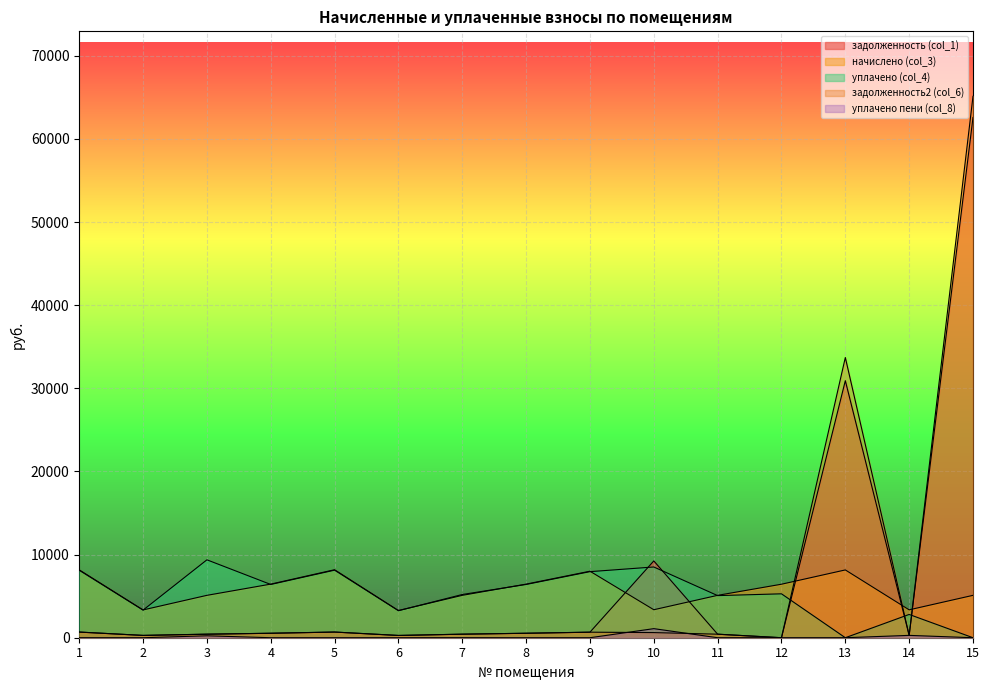

Which series has the widest spread of values?

задолженность2 (col_6)